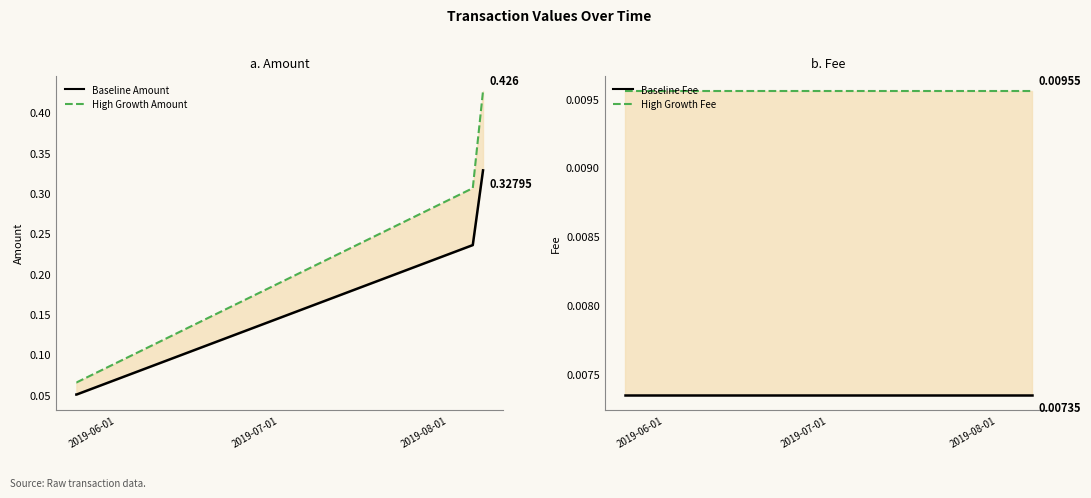

True or false: Fee (Baseline) and Fee (High Growth) intersect in this chart.

False